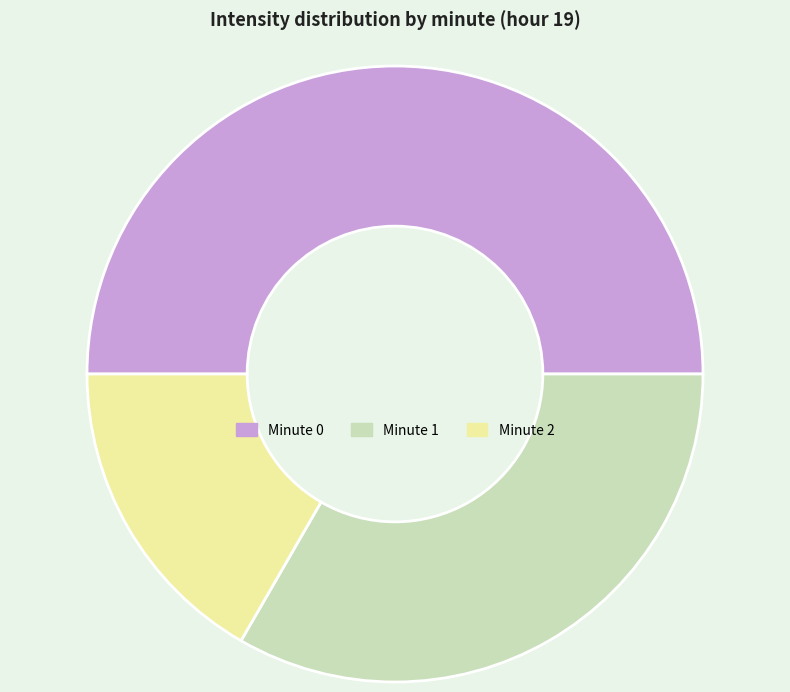

Is Minute 1 the majority of the pie?

No